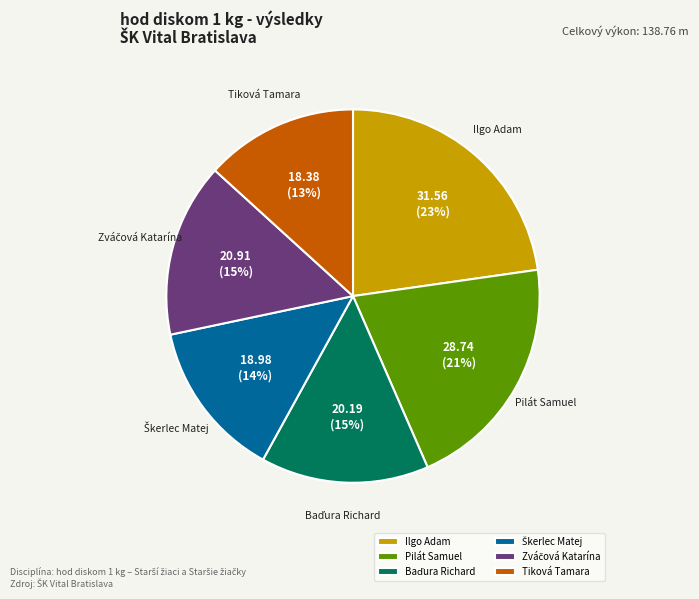

The Pilát Samuel slice represents 26% of the pie. True or false?

False